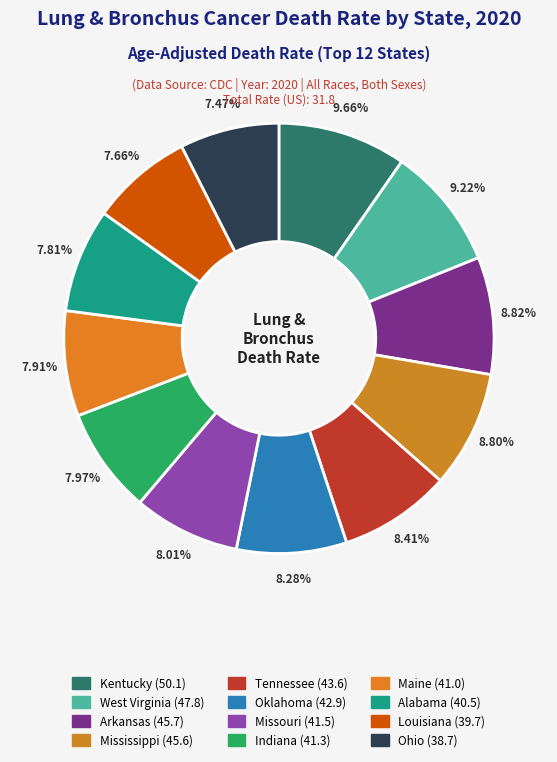

Between Missouri and West Virginia, which is larger?

West Virginia